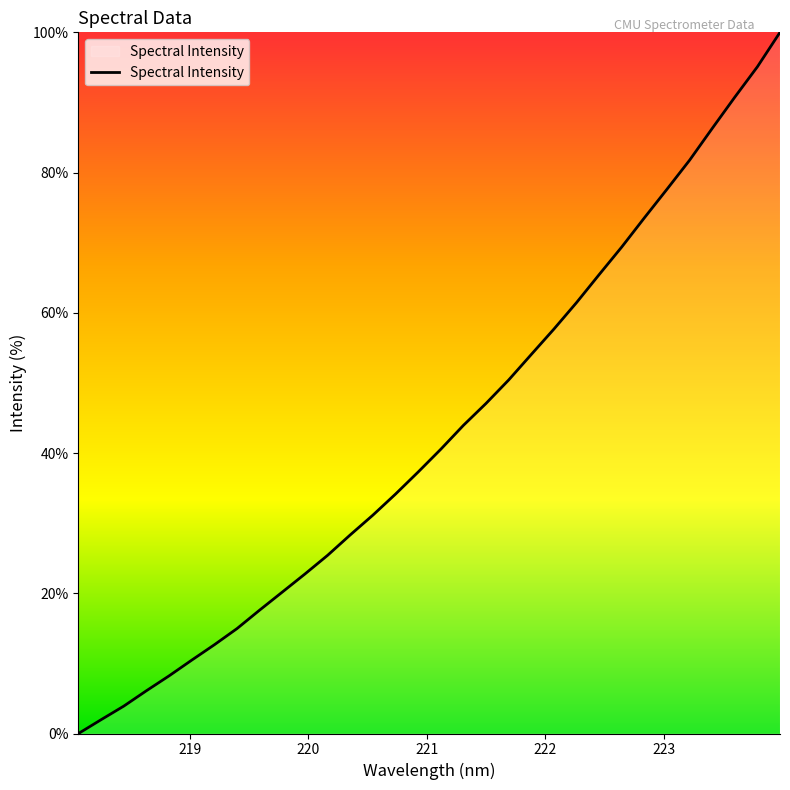

What is the greatest value displayed?

100.0